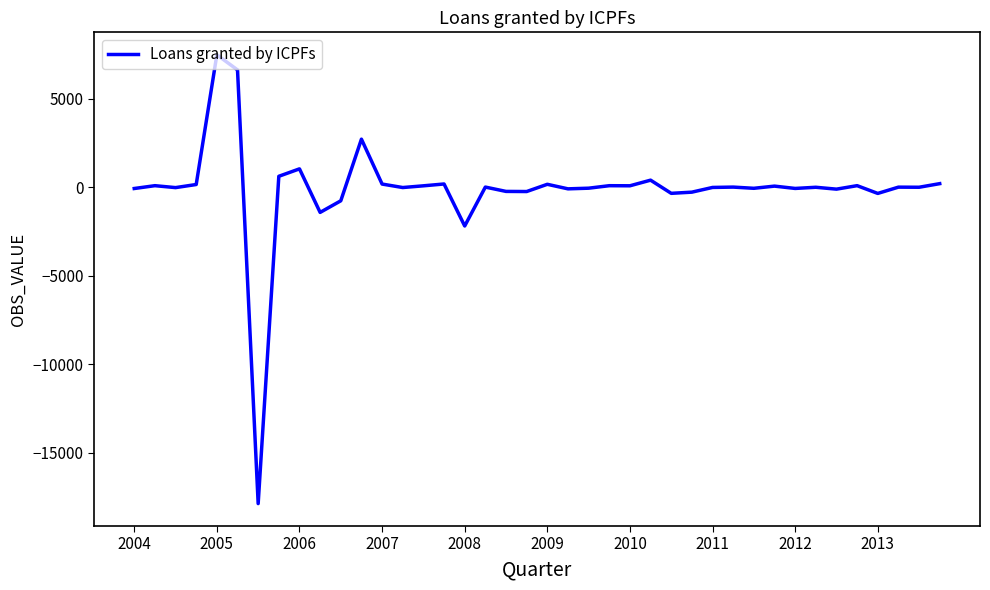

What is the maximum value shown in the chart?

7496